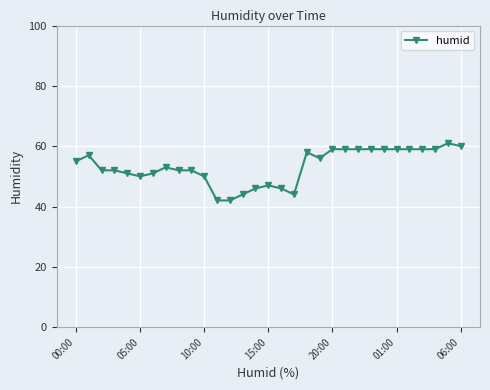

What is the average value?

53